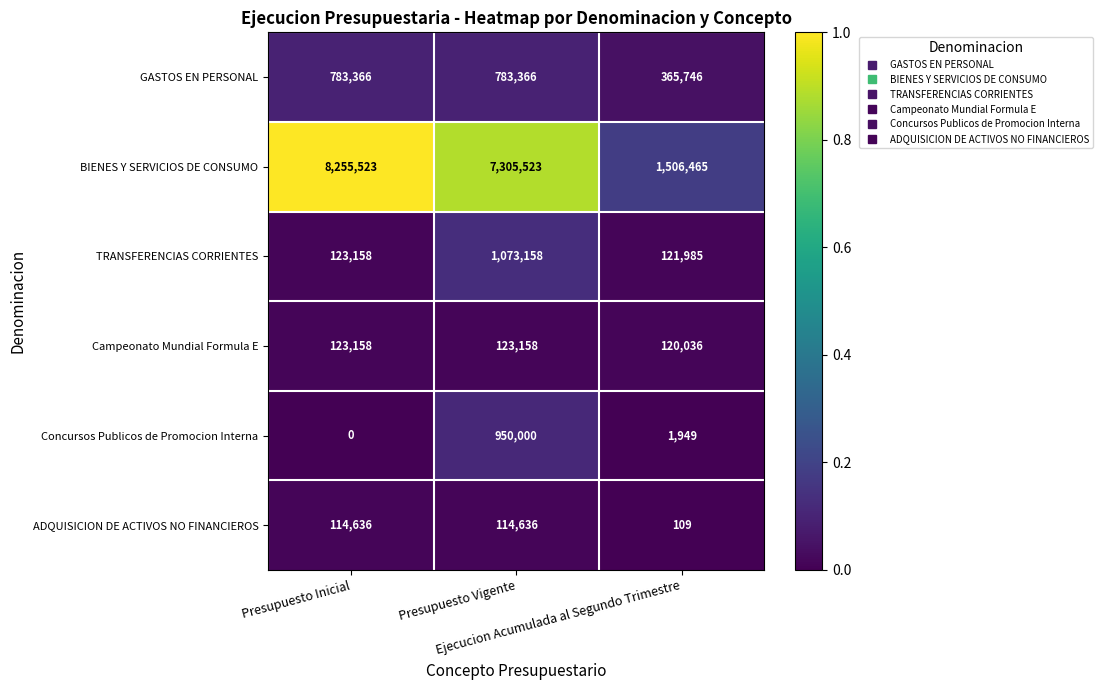

At how many categories does at least one series exceed 111962?

3